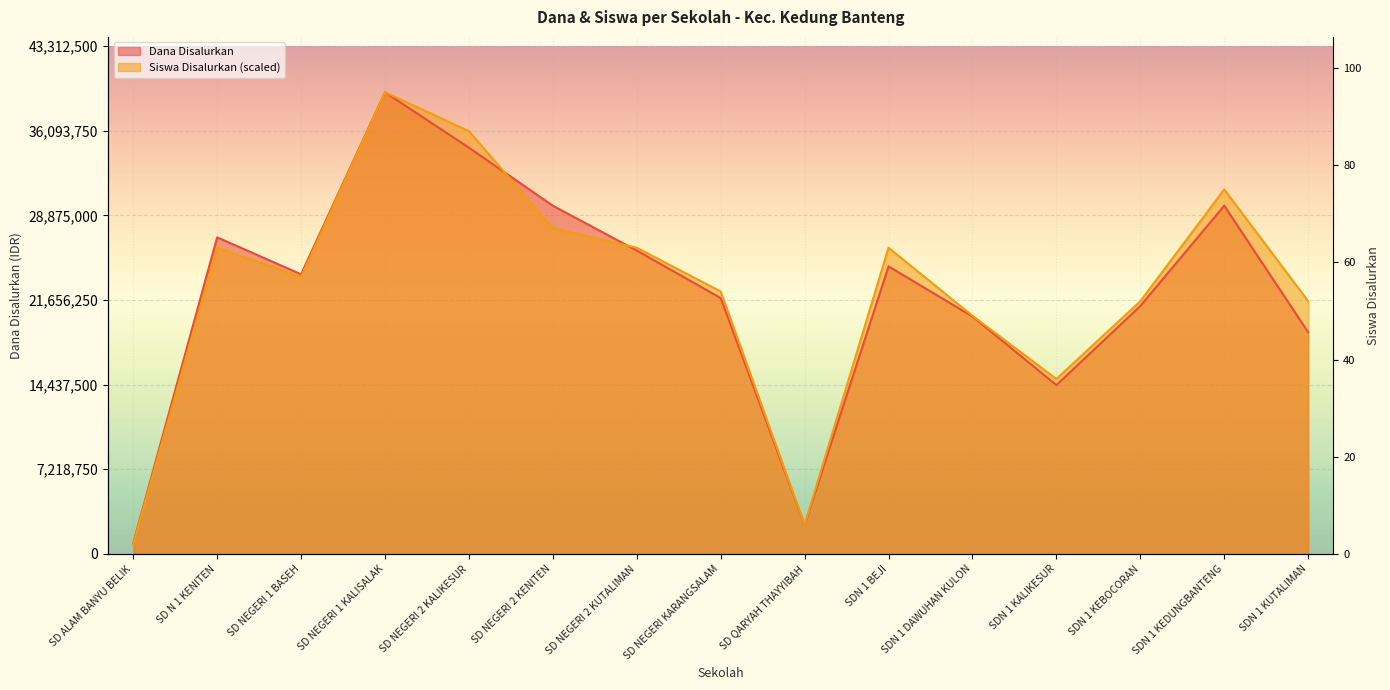

At SD N 1 KENITEN, list the series in order from smallest to largest.

Siswa Disalurkan, Dana Disalurkan